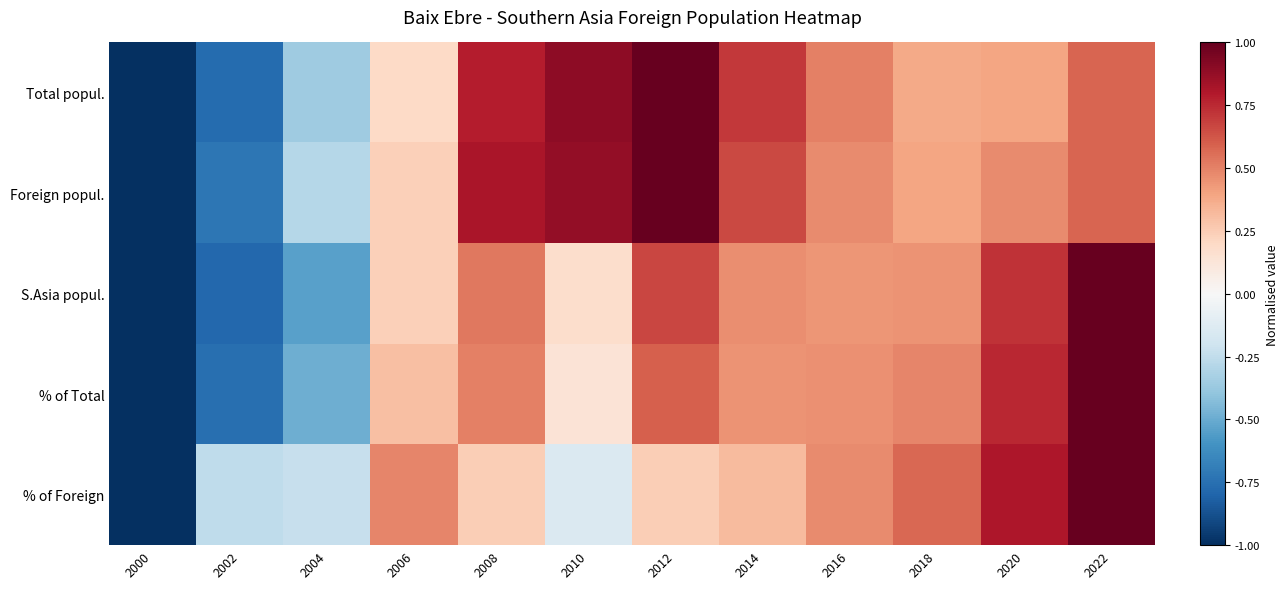

Rank the series at 2020 from highest to lowest value.

% of Foreign, % of Total, S.Asia popul., Foreign popul., Total popul.